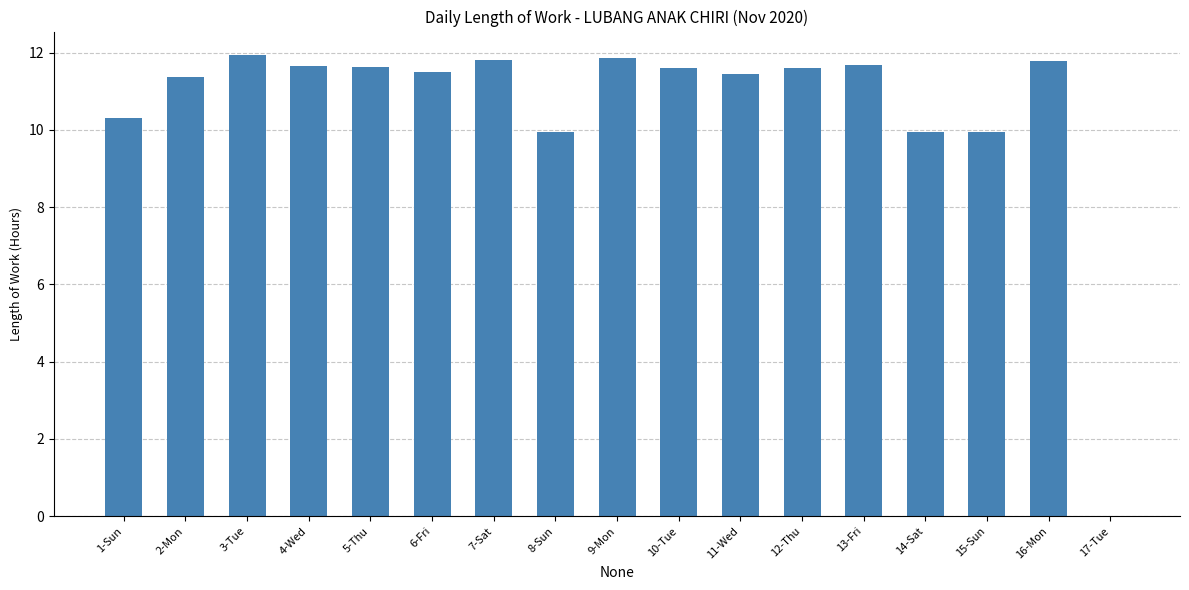

Count the number of data series in this chart.

1